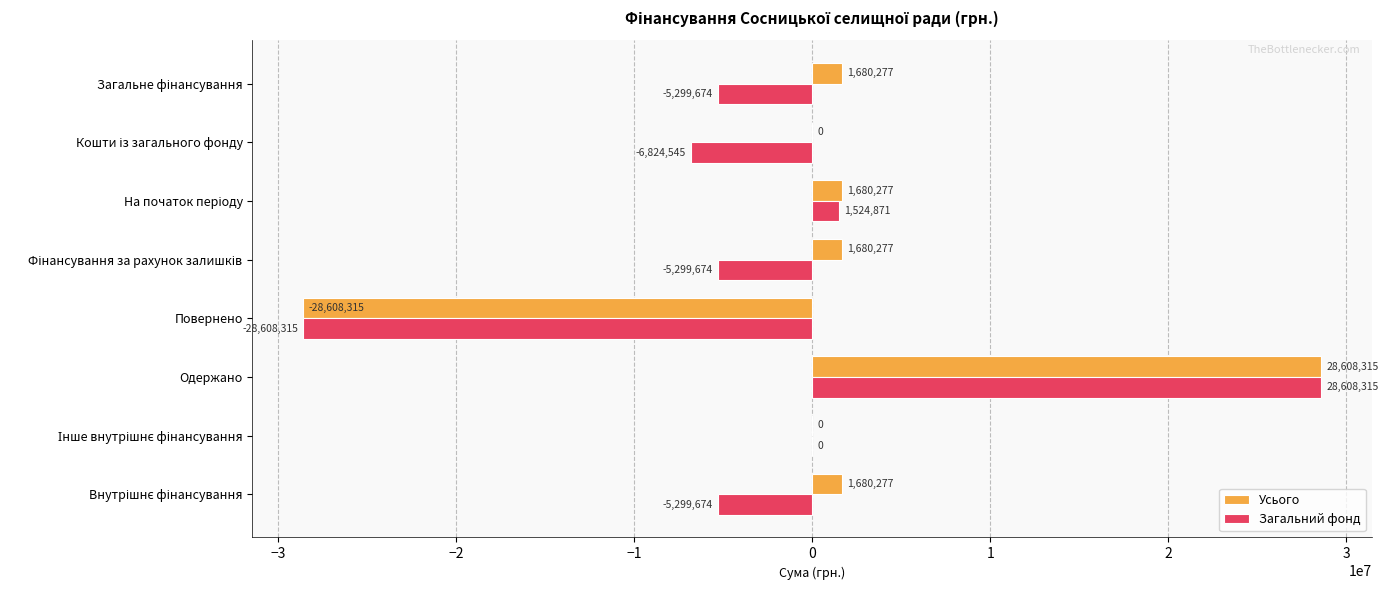

The value of Усього at Одержано is 28608314.9. True or false?

True